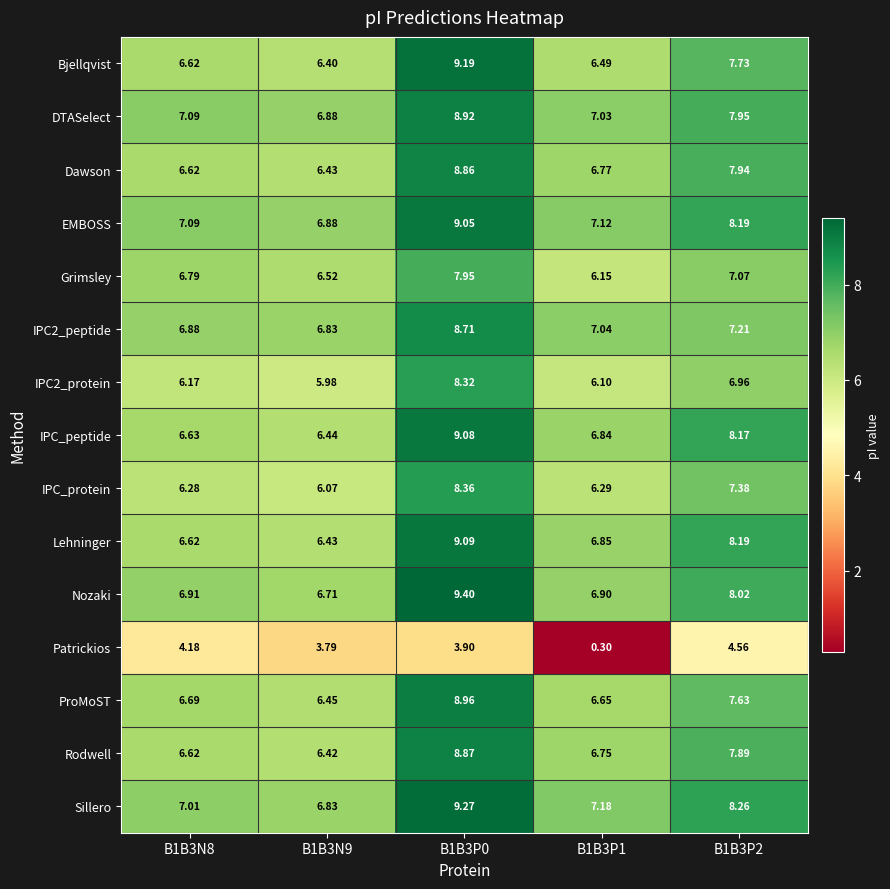

Which series has the largest total across all categories?

Sillero